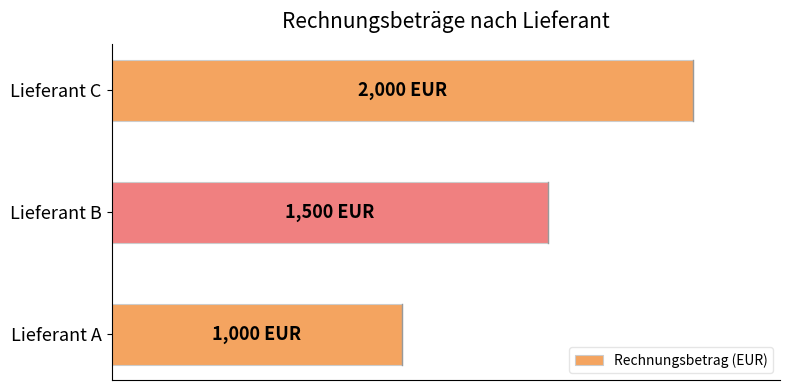

Does the chart contain any negative values?

No